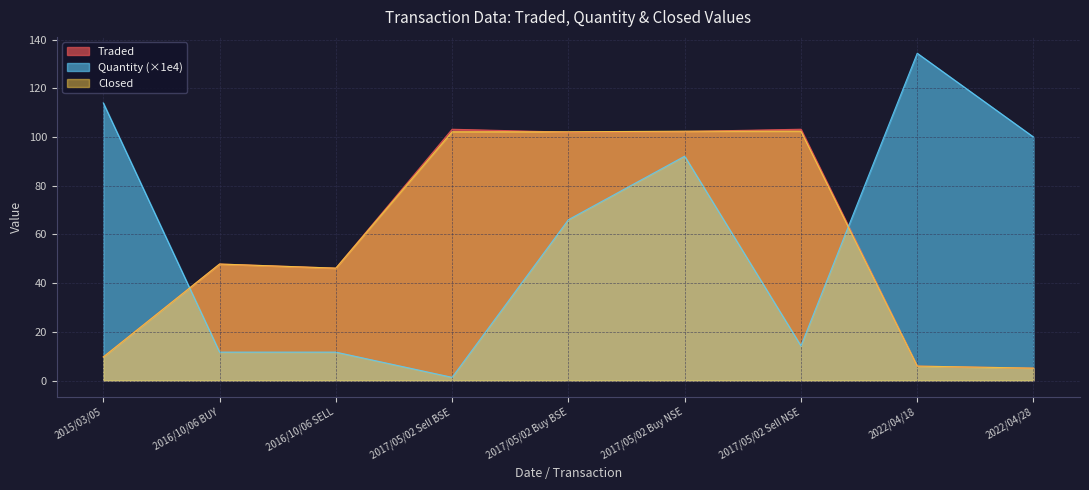

What is the difference between the second highest and minimum values in the Traded series?

98.1